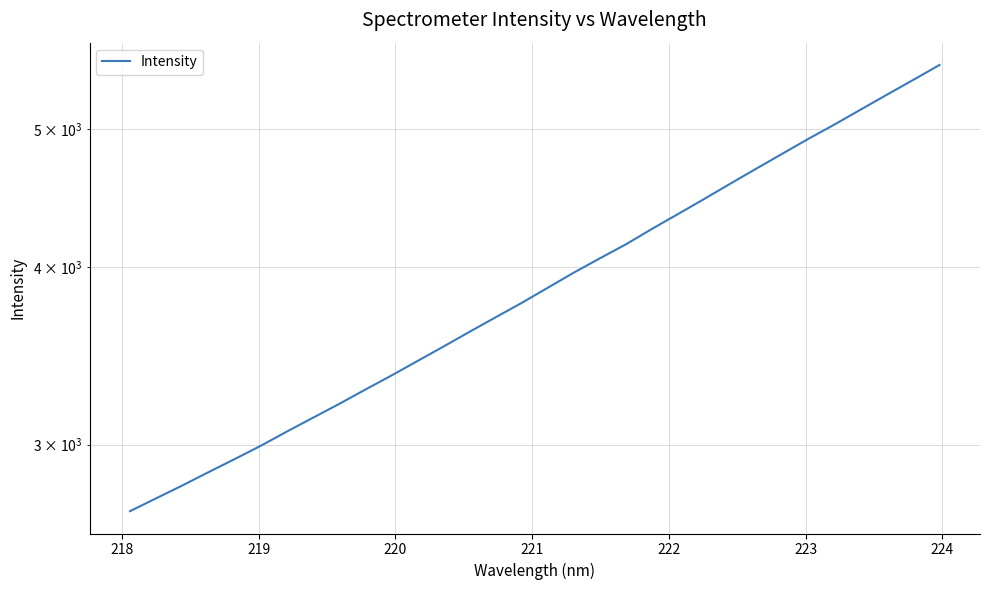

What is the difference between the maximum and second lowest values?

2795.6